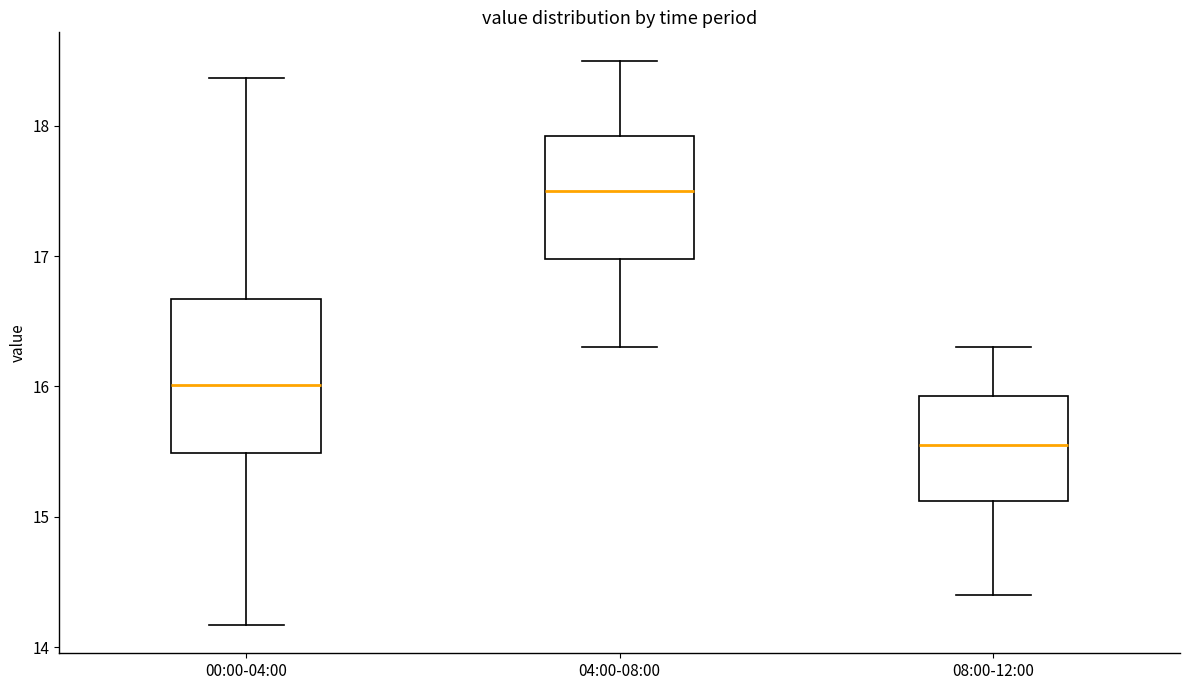

Reading left to right, transcribe this box plot: for each box, give where its median line is, the range the box spans, and where its two whiskers end, as read against the y-axis. The values are not printed on the chart, so give them approximately, as read against the axis.

00:00-04:00: median 16.0, box 15.5 to 16.7, whiskers 14.2 to 18.4
04:00-08:00: median 17.5, box 17.0 to 17.9, whiskers 16.3 to 18.5
08:00-12:00: median 15.6, box 15.1 to 15.9, whiskers 14.4 to 16.3